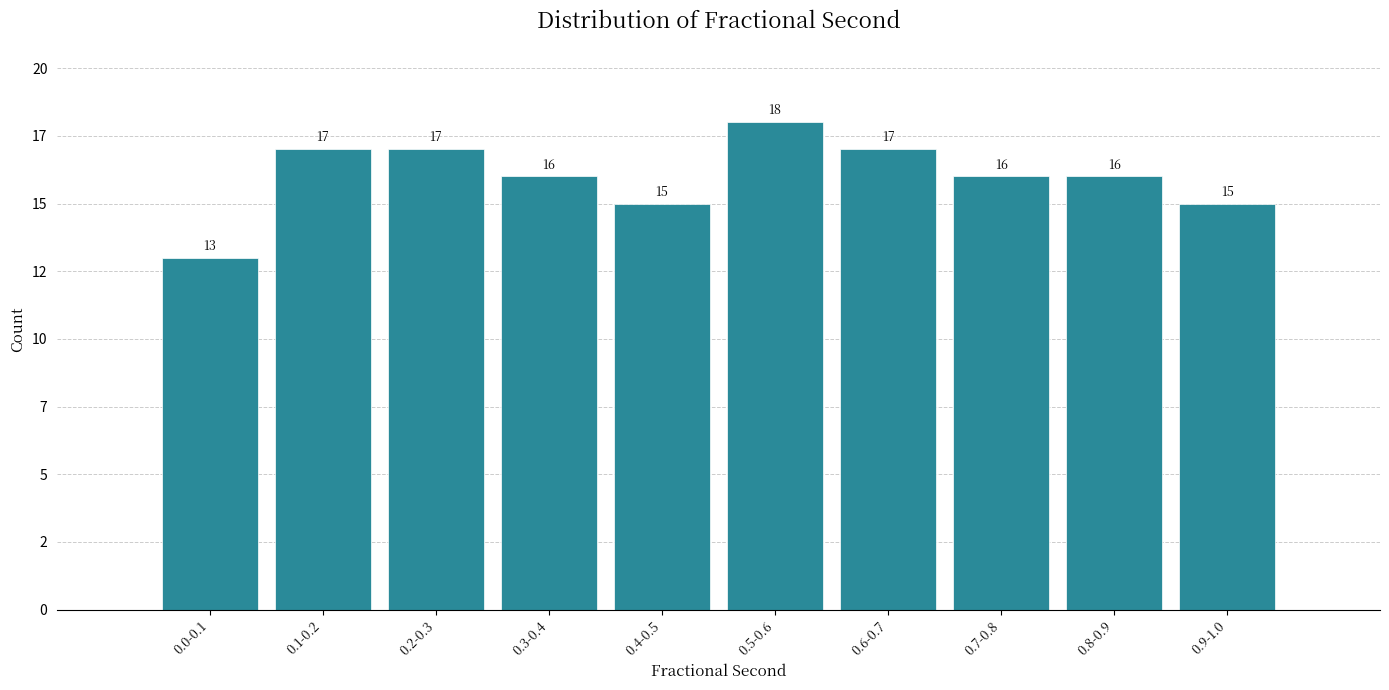

Does the chart contain any negative values?

No